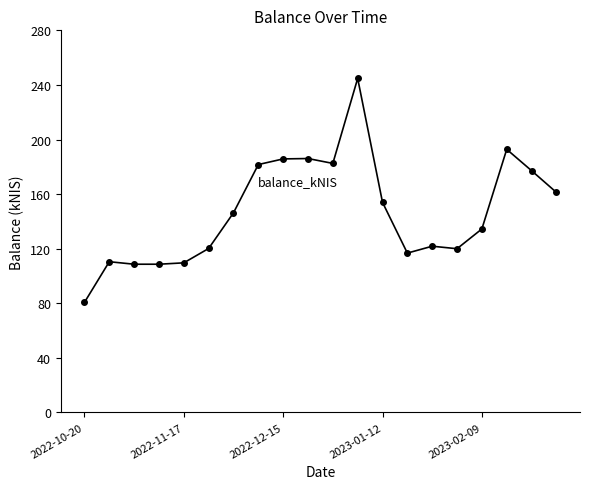

How many distinct data groups are displayed?

1